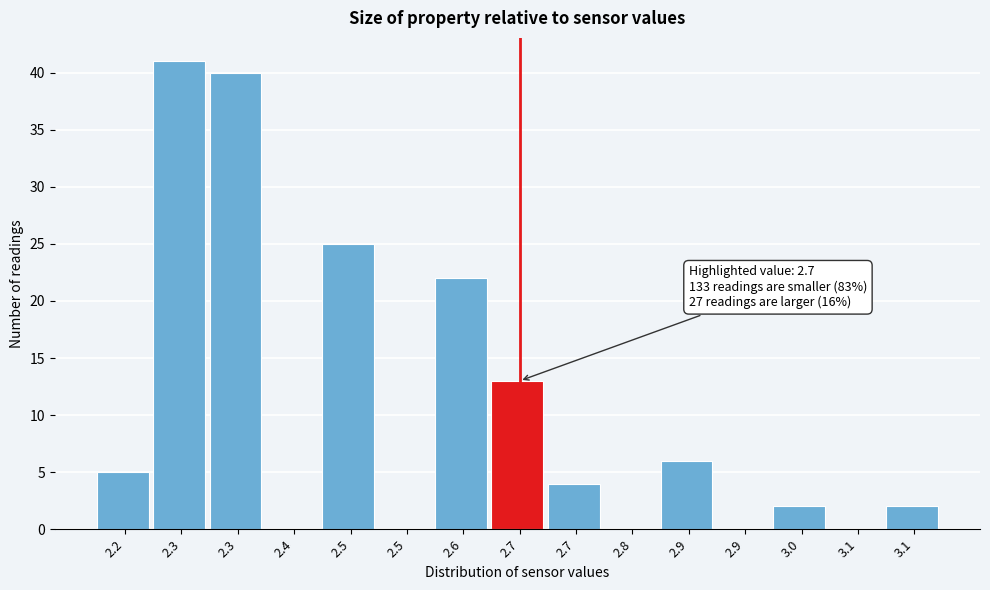

Are the bars horizontal?

No